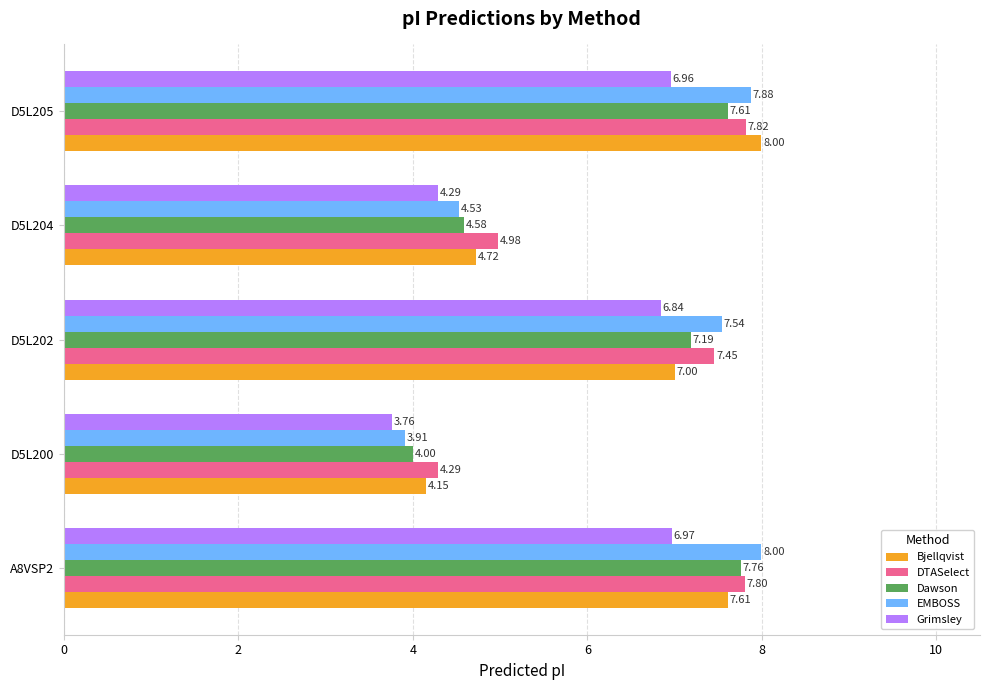

What is the maximum value shown in the chart?

8.0